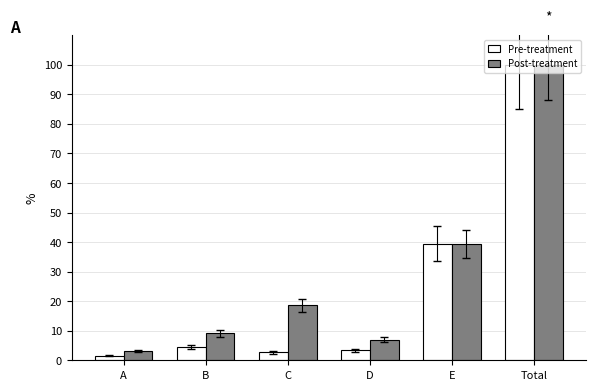

Which category has the highest value in the Pre-treatment series?

Total